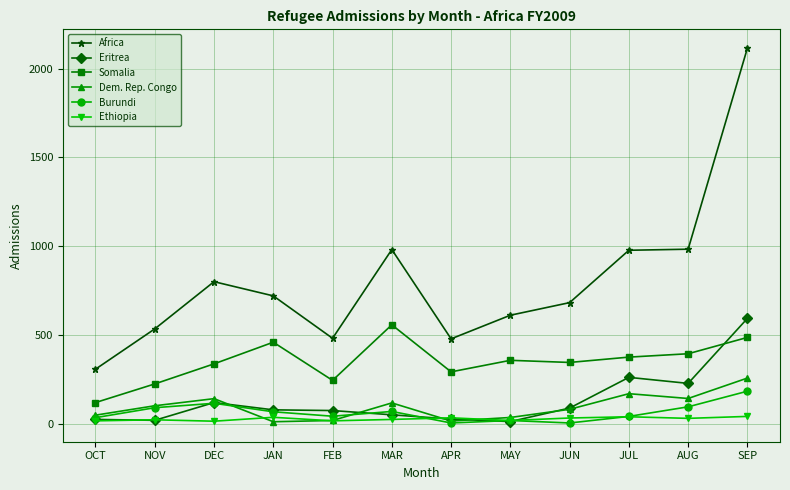

What is the label of the 7th point from the left?

APR